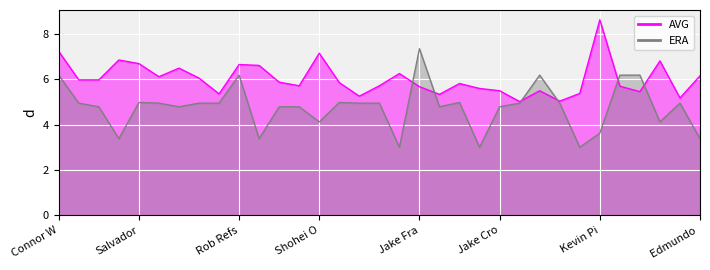

Rank the series at Kevin Pi from highest to lowest value.

AVG, ERA